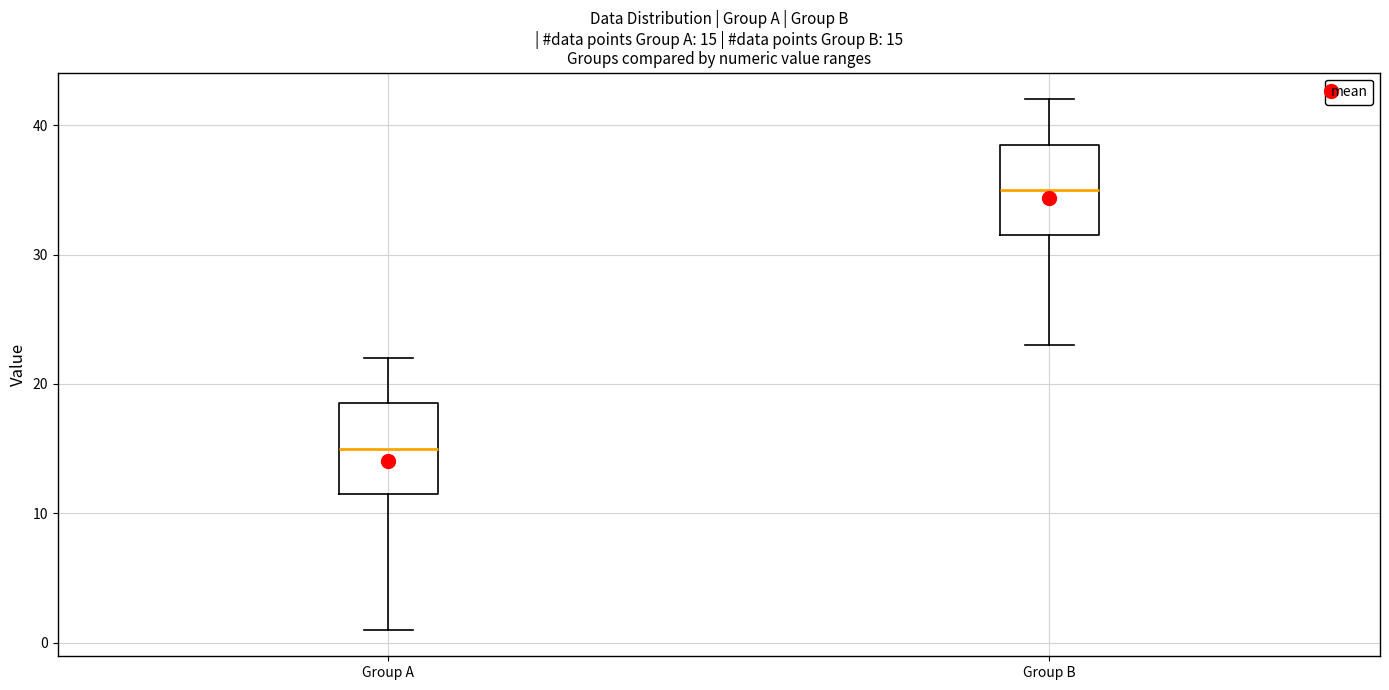

Which box's median line is the lowest?

Group A